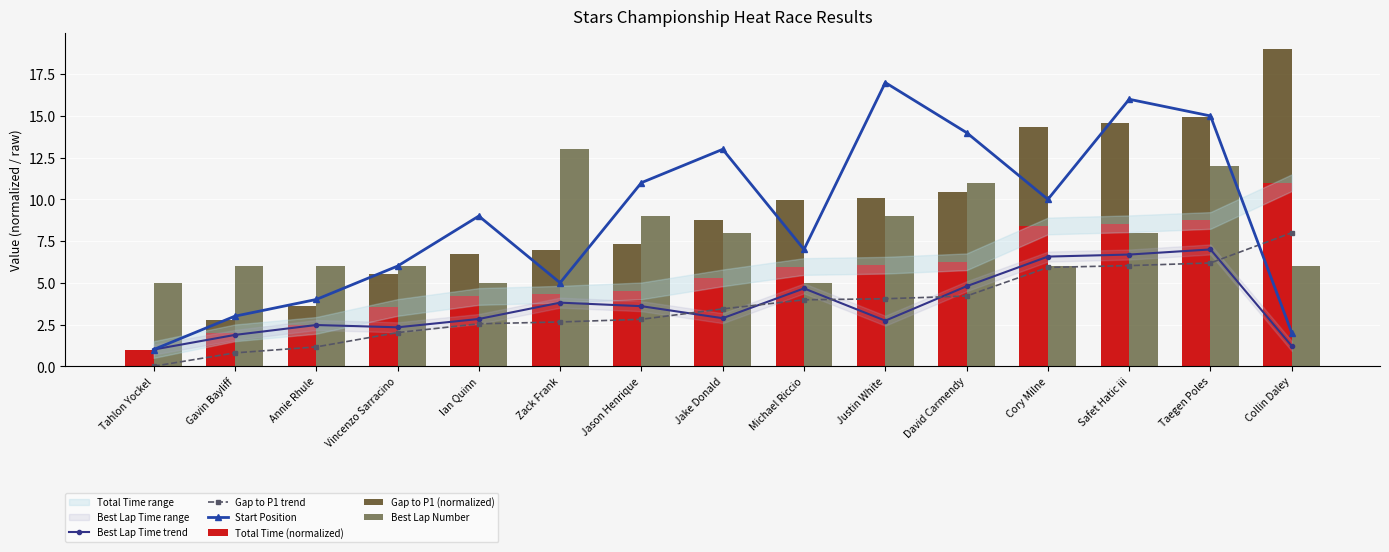

True or false: Start Position has a value of 15.5 at Cory Milne.

False